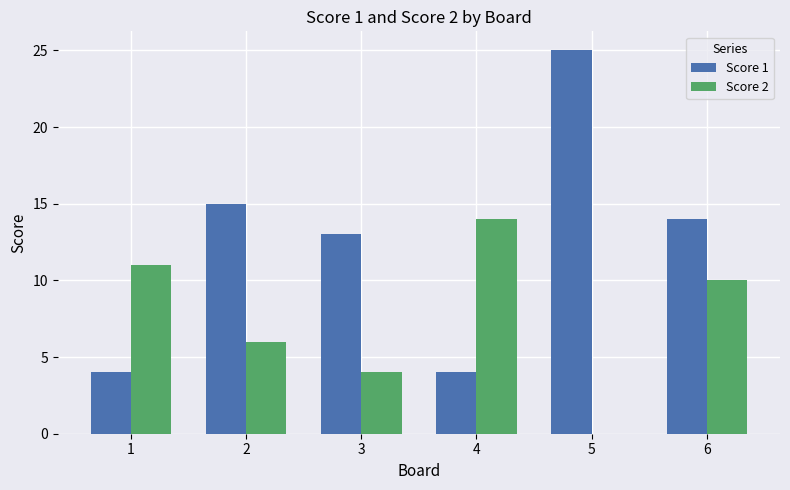

At which label does Score 1 reach its peak?

5